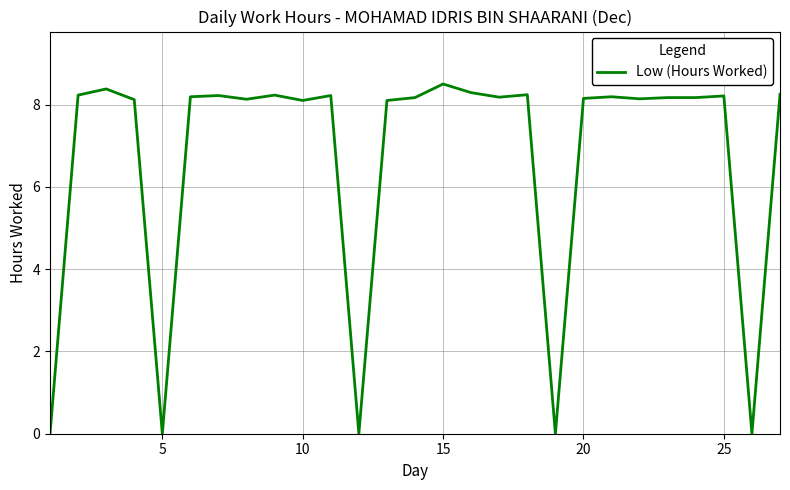

What is the difference between the maximum and minimum values?

8.5